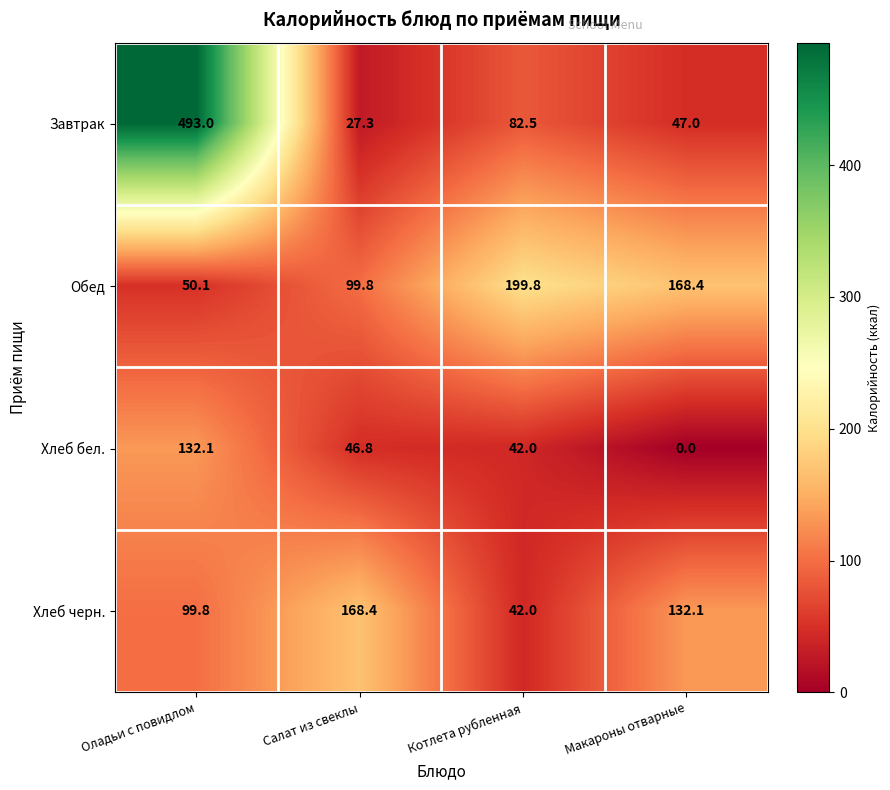

How many data points does each series have?

4